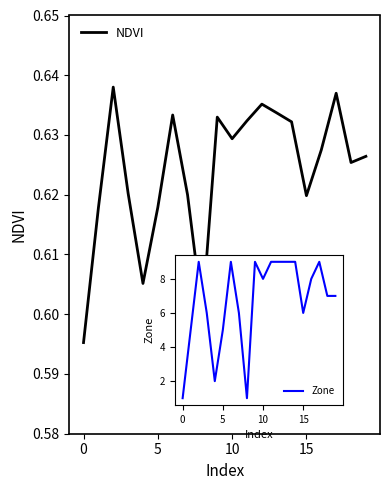

At how many categories does at least one series exceed 1?

18